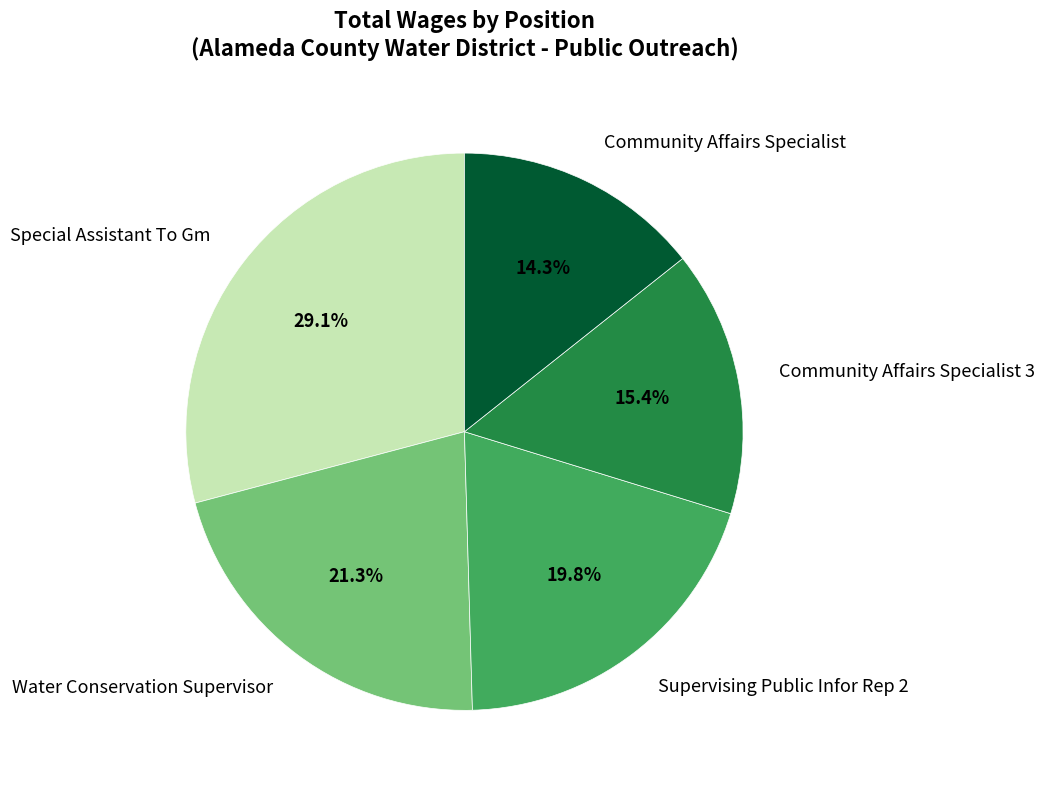

How many segments does this pie chart have?

5